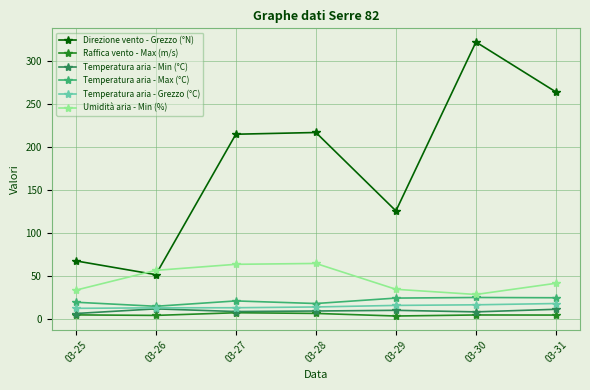

Is it true that Direzione vento - Grezzo (°N) equals 52.0 at 03-26?

True